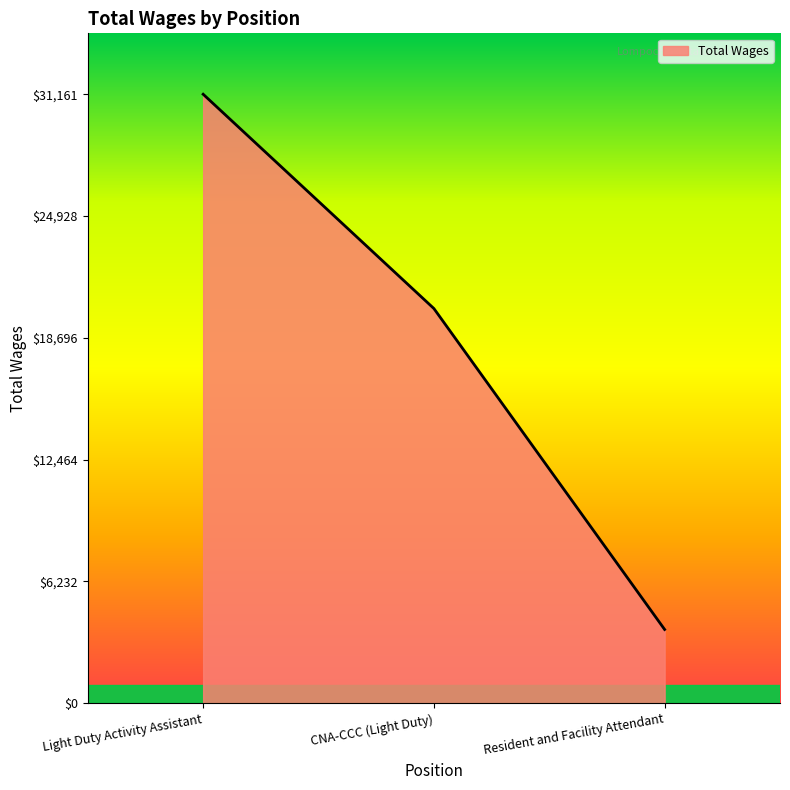

Reading right to left, list all the values displayed in this chart.

Resident and Facility Attendant=3773	CNA-CCC (Light Duty)=20196	Light Duty Activity Assistant=31161